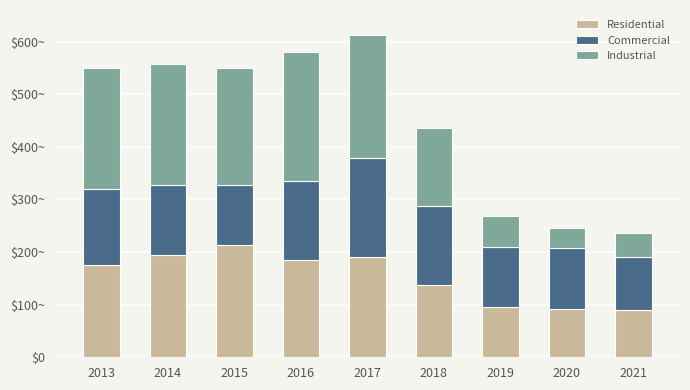

Rank the series at 2017 from lowest to highest value.

Commercial, Residential, Industrial